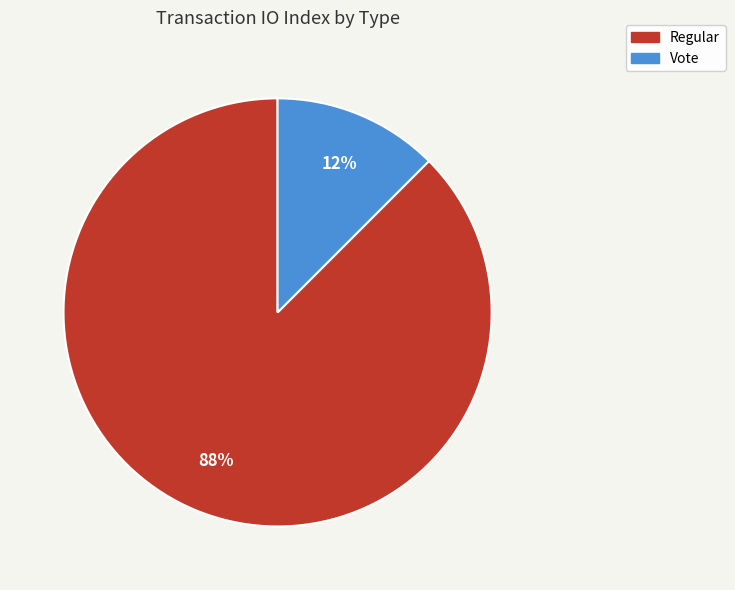

Count the number of slices in the pie.

2